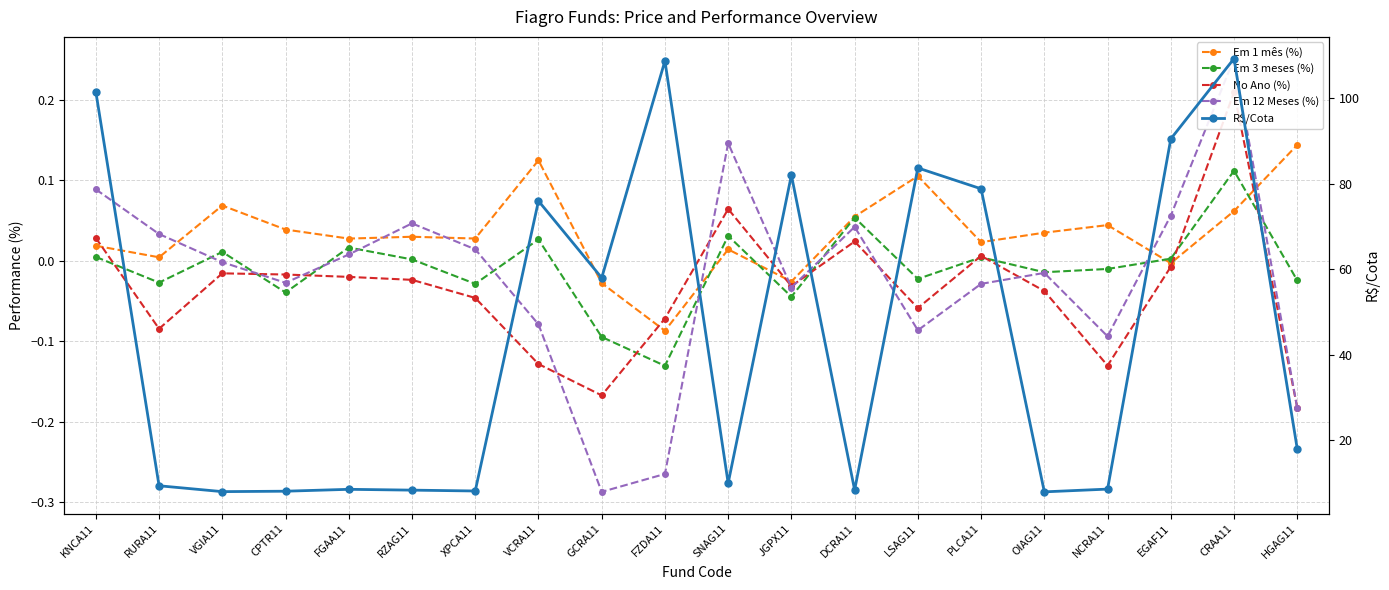

Count the number of data series in this chart.

5